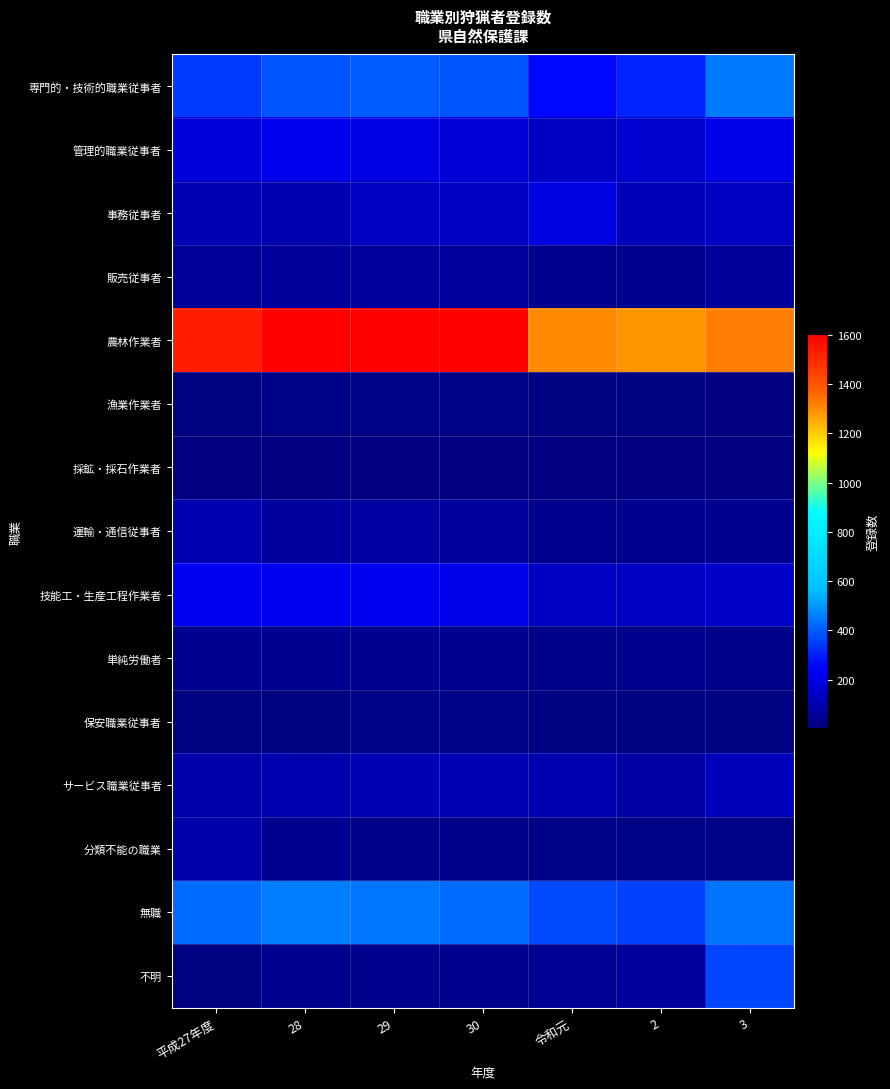

Rank the series at 3 from lowest to highest value.

採鉱・採石作業者, 漁業作業者, 保安職業従事者, 分類不能の職業, 単純労働者, 運輸・通信従事者, 販売従事者, サービス職業従事者, 事務従事者, 技能工・生産工程作業者, 管理的職業従事者, 不明, 無職, 専門的・技術的職業従事者, 農林作業者